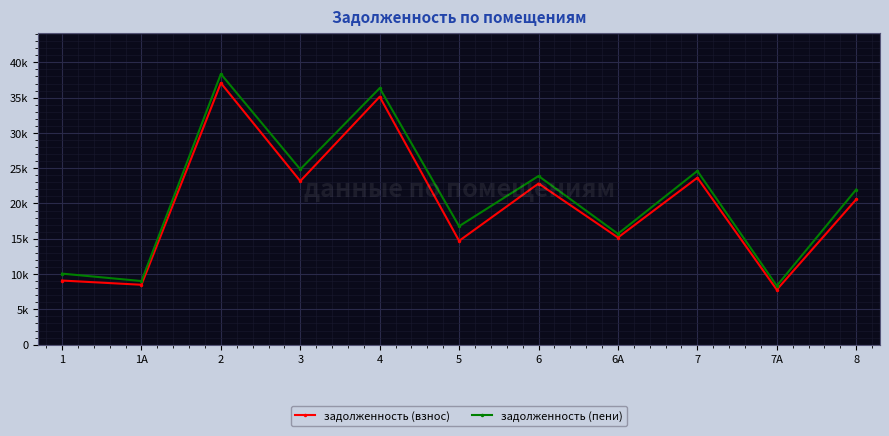

What position from the left is 6А?

8